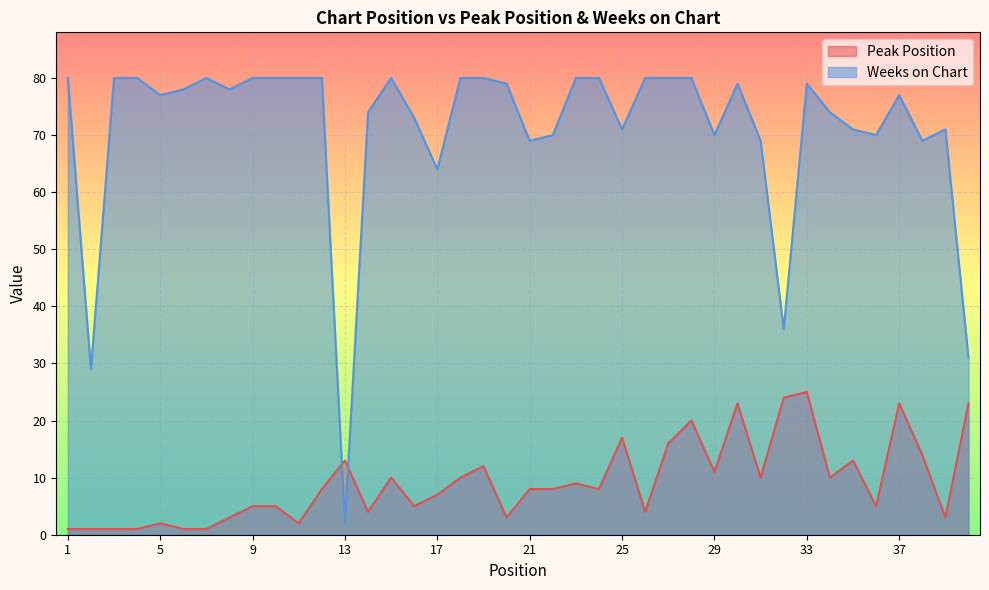

Reading left to right, transcribe all the data shown in this chart.

Peak Position: 1	1	1	1	2	1	1	3	5	5	2	8	13	4	10	5	7	10	12	3	8	8	9	8	17	4	16	20	11	23	10	24	25	10	13	5	23	14	3	23
Weeks on Chart: 80	29	80	80	77	78	80	78	80	80	80	80	2	74	80	73	64	80	80	79	69	70	80	80	71	80	80	80	70	79	69	36	79	74	71	70	77	69	71	31